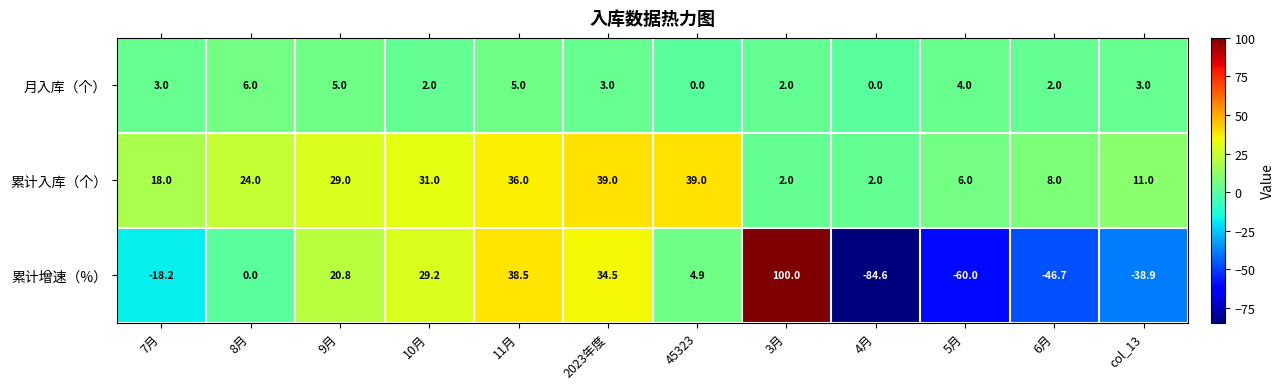

The value of 累计增速（%） at 8月 is 0.0. True or false?

True